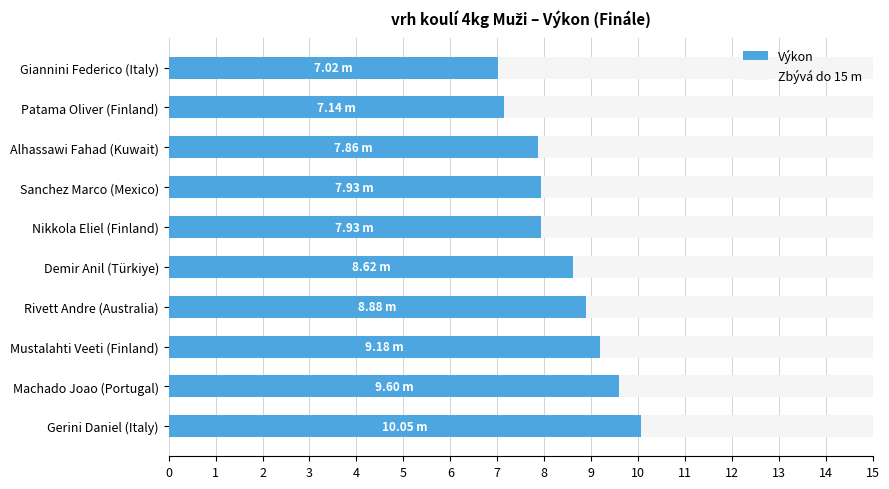

What is the total value across all series at Mustalahti Veeti (Finland)?

15.0